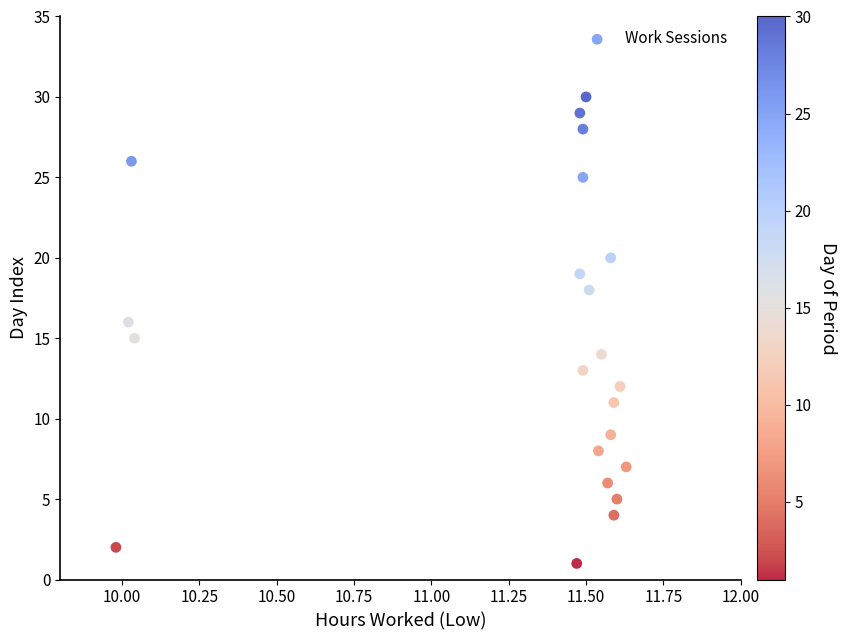

What is the range of Y values (max minus min)?

29